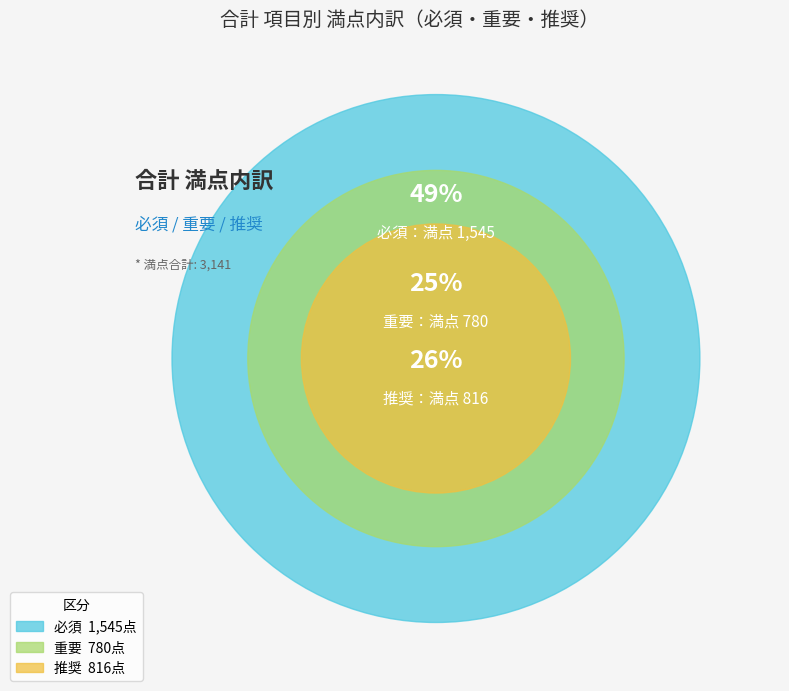

To the nearest percent, what is the average slice percentage?

33%